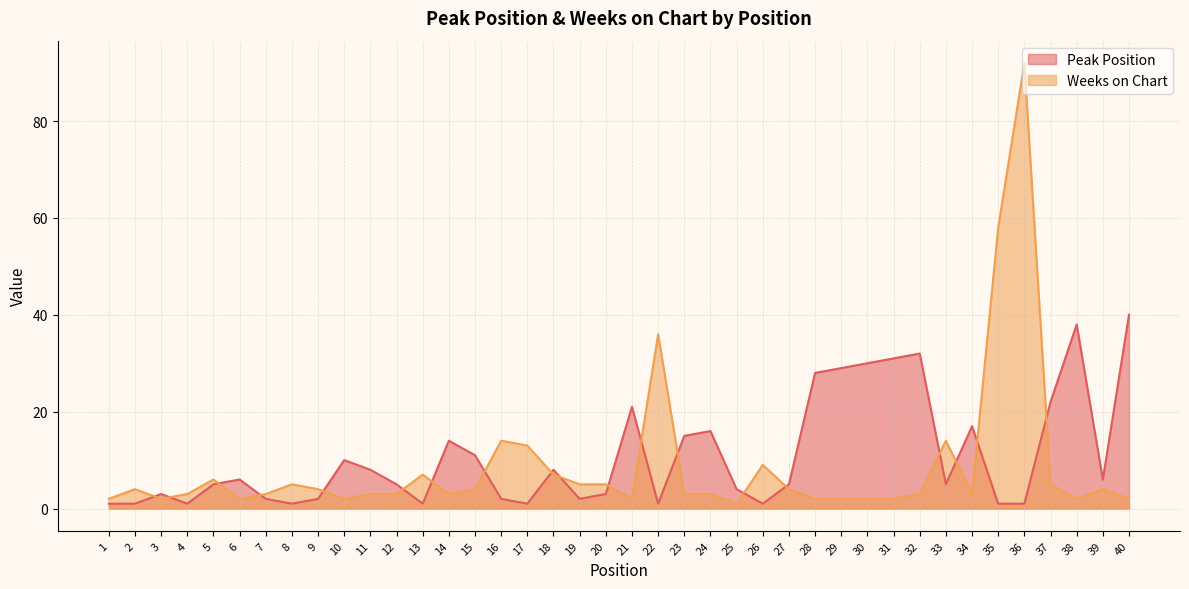

List the labels in order of Weeks on Chart value, smallest first.

25, 1, 3, 6, 10, 21, 28, 29, 30, 31, 38, 40, 4, 7, 11, 12, 14, 23, 24, 32, 34, 2, 9, 15, 27, 39, 8, 19, 20, 37, 5, 13, 18, 26, 17, 16, 33, 22, 35, 36